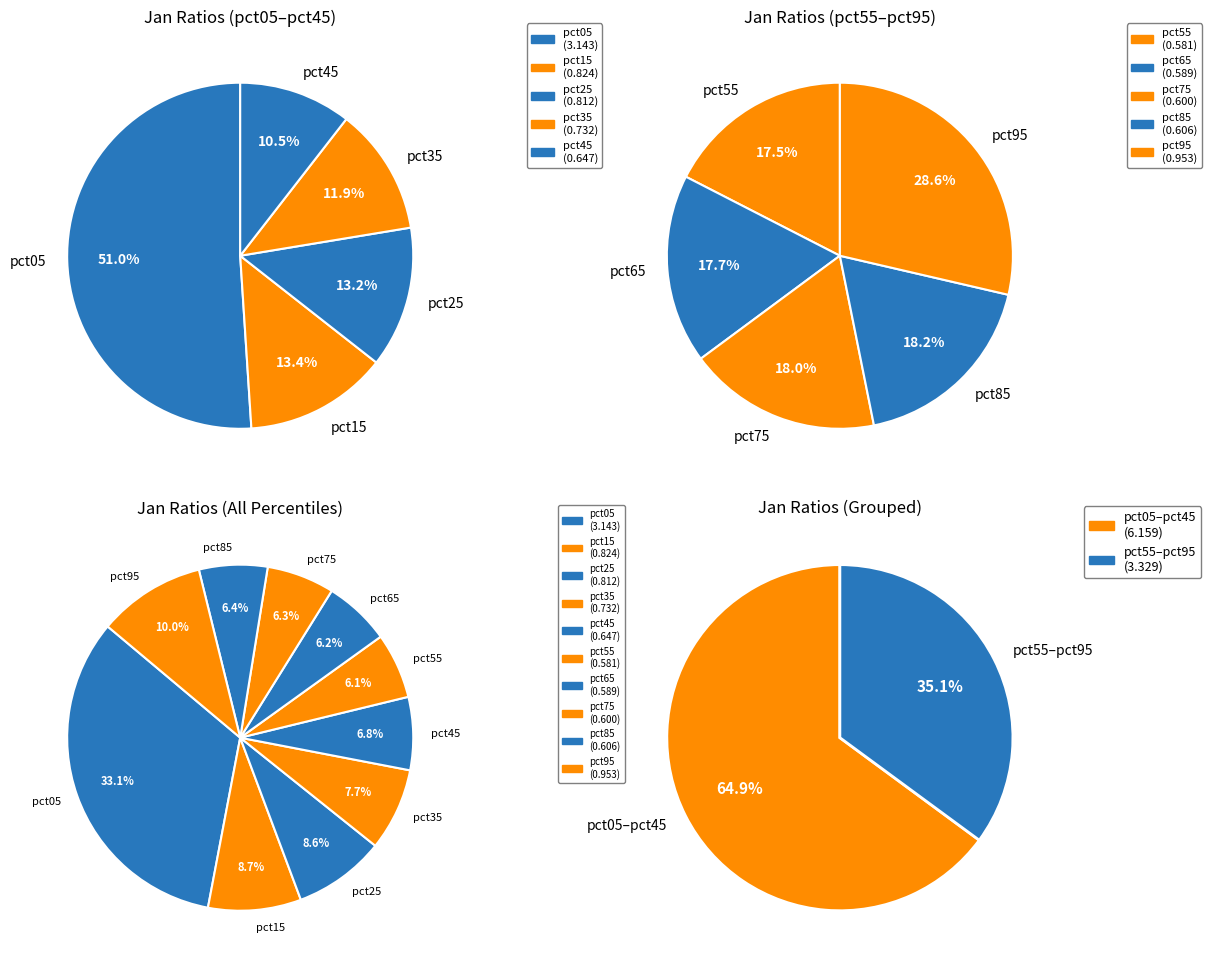

What portion of the pie excludes pct65?

93.8%